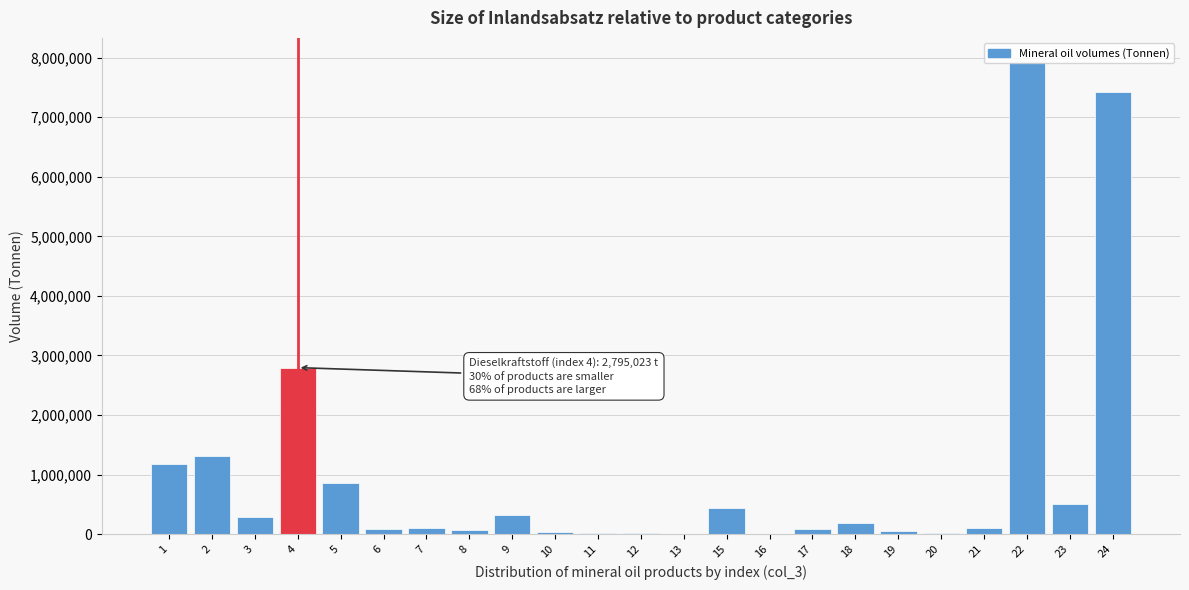

What is the greatest value displayed?

7935459